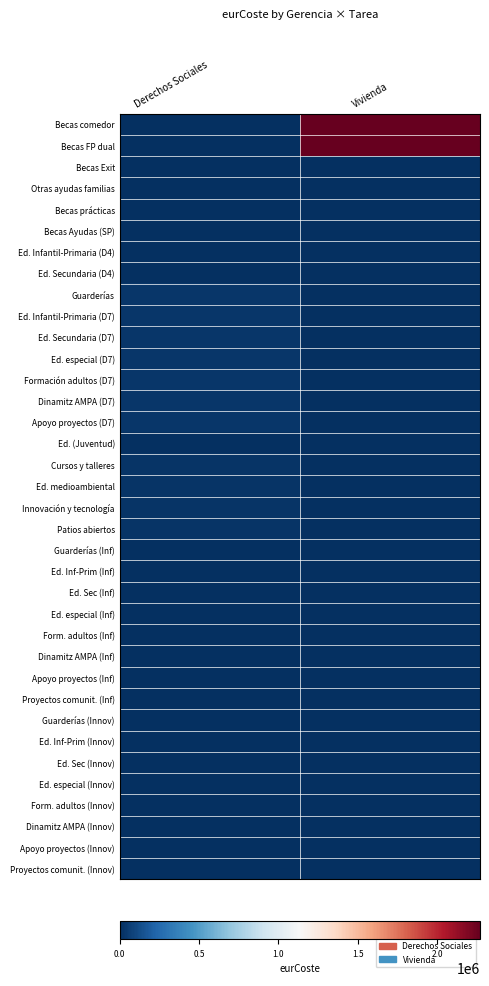

At which category is the sum across all series the highest?

Vivienda